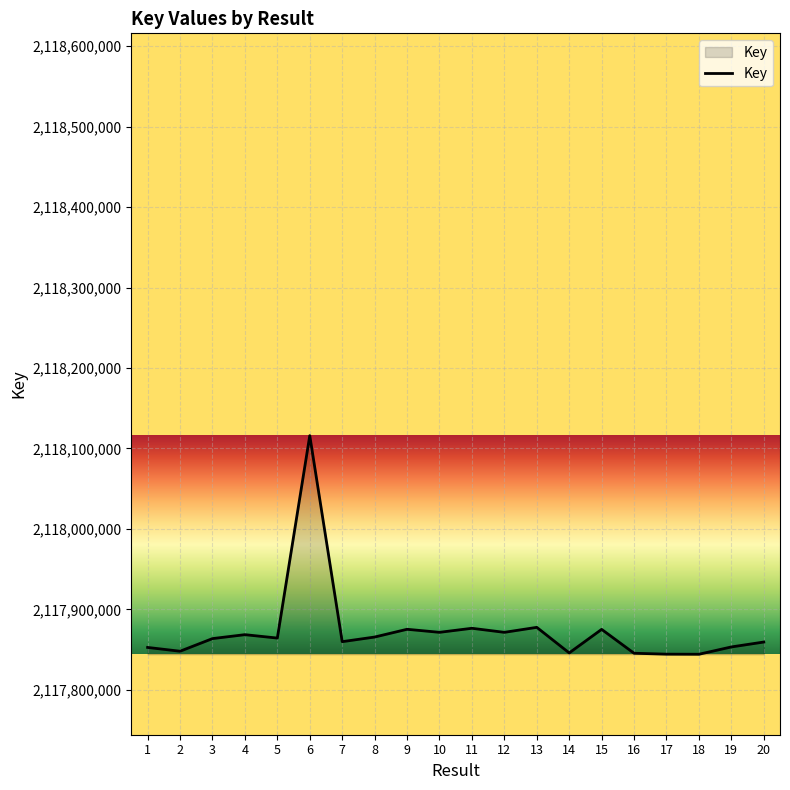

The value at 16 is 2117845487. True or false?

True